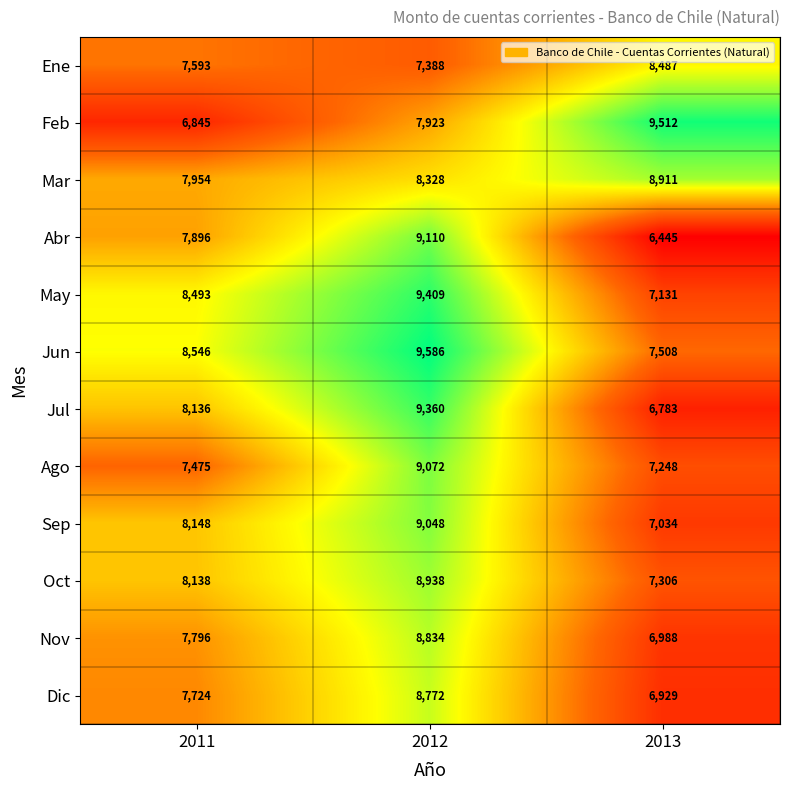

Rank the series at 2012 from highest to lowest value.

Jun, May, Jul, Abr, Ago, Sep, Oct, Nov, Dic, Mar, Feb, Ene